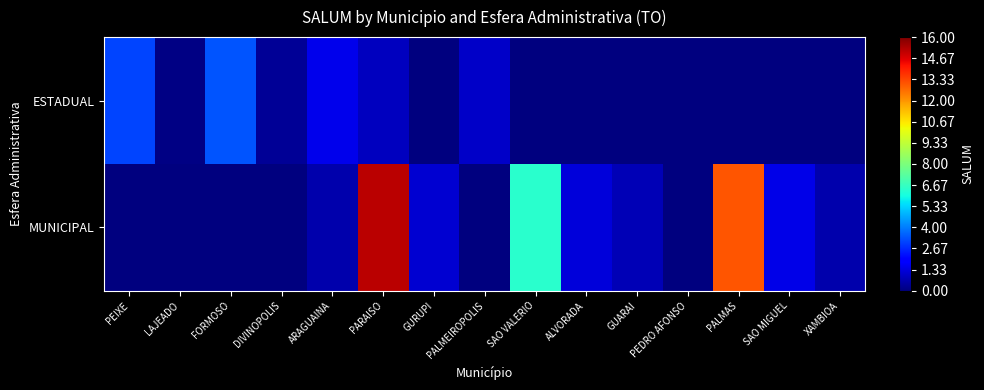

Which series has the largest total across all categories?

MUNICIPAL